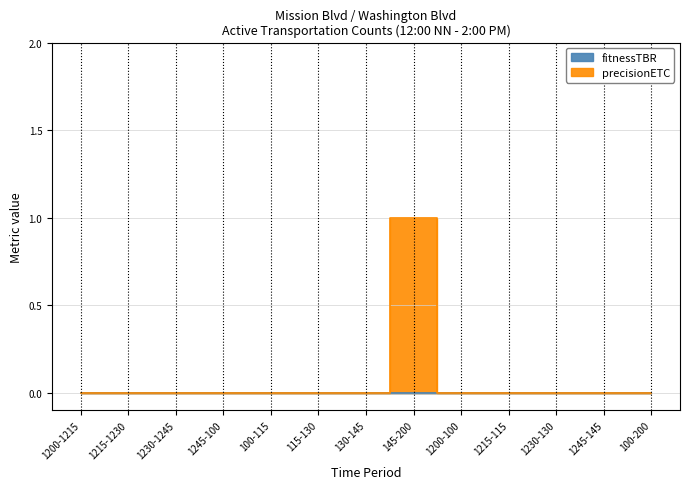

Reading left to right, extract all data points from this chart.

0	0	0	0	0	0	0	1	0	0	0	0	0